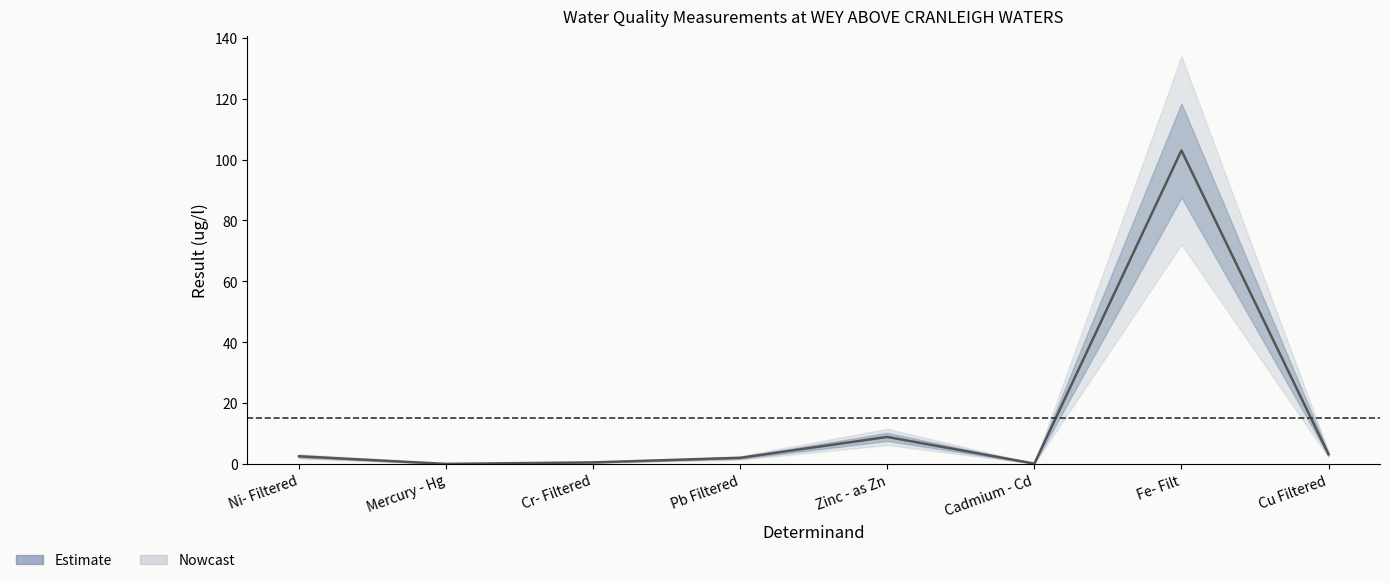

Which label corresponds to the smallest value in the chart?

Mercury - Hg